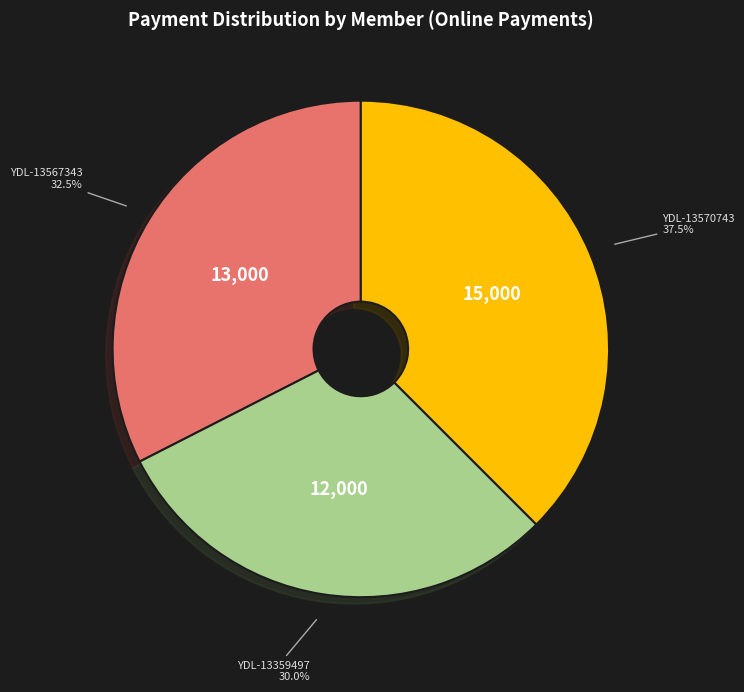

Is there a majority slice in this chart?

No